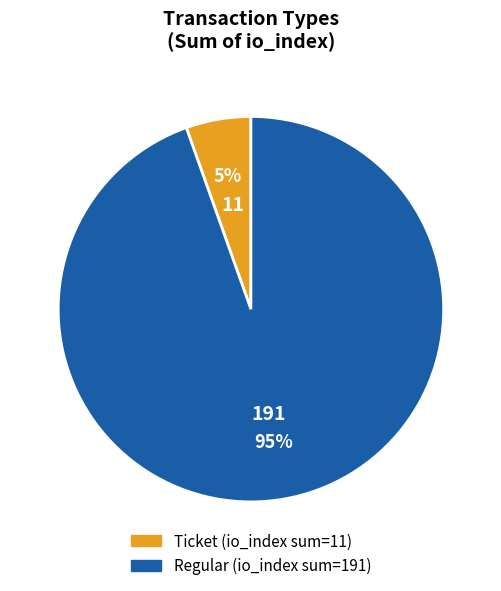

Do Ticket and Regular together represent more than half of the pie?

Yes